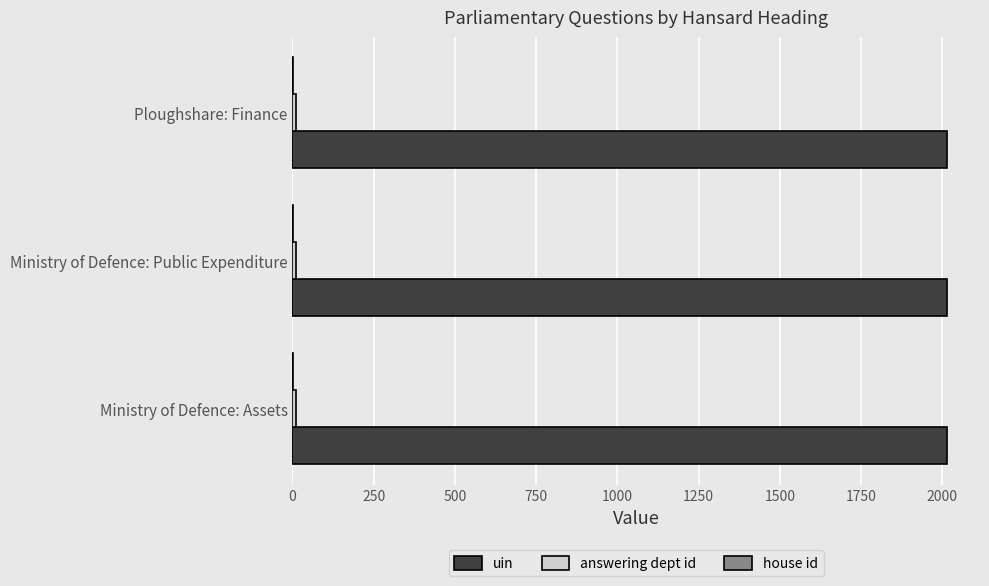

True or false: uin has a value of 2014 at Ministry of Defence: Public Expenditure.

True